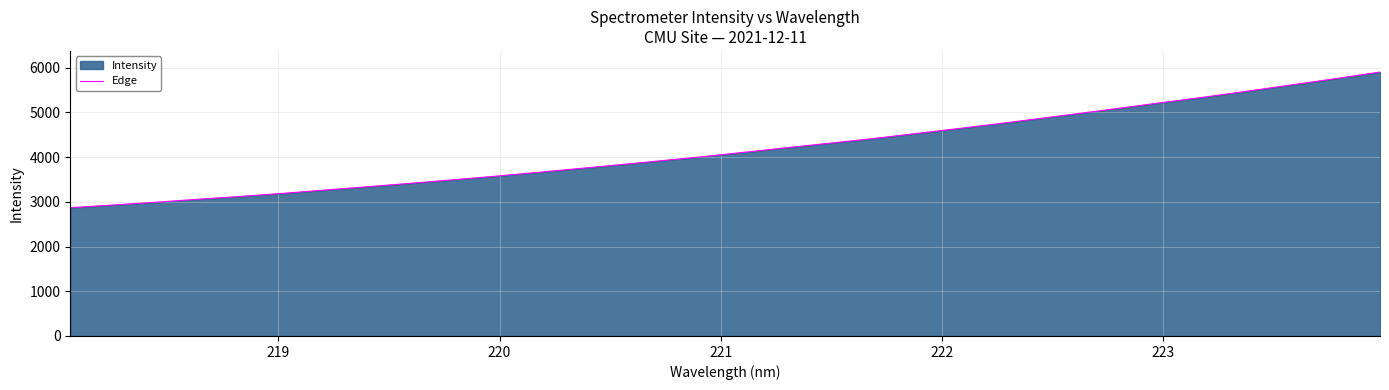

What is the greatest value displayed?

5904.0